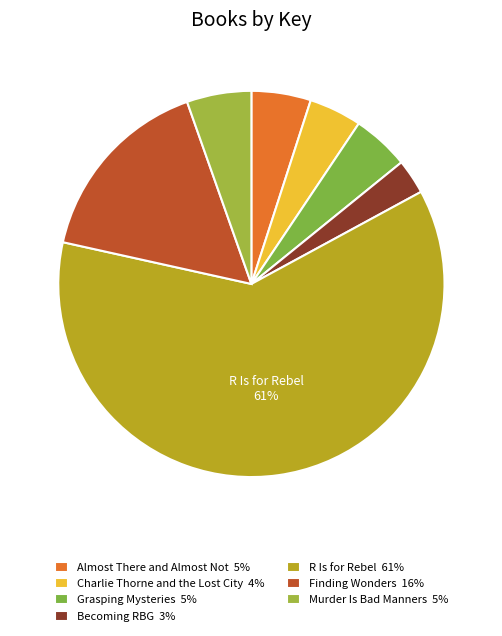

How many slices are in this pie chart?

7